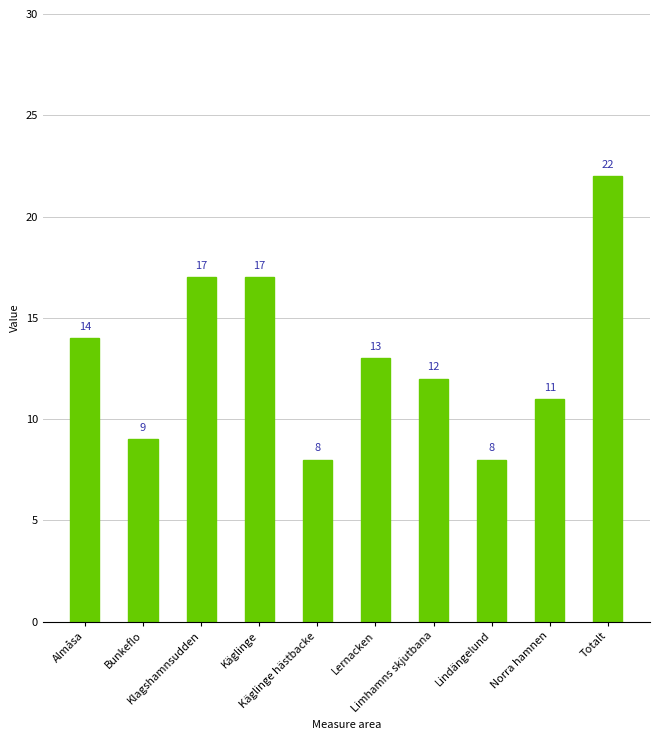

Does the chart contain stacked bars?

No